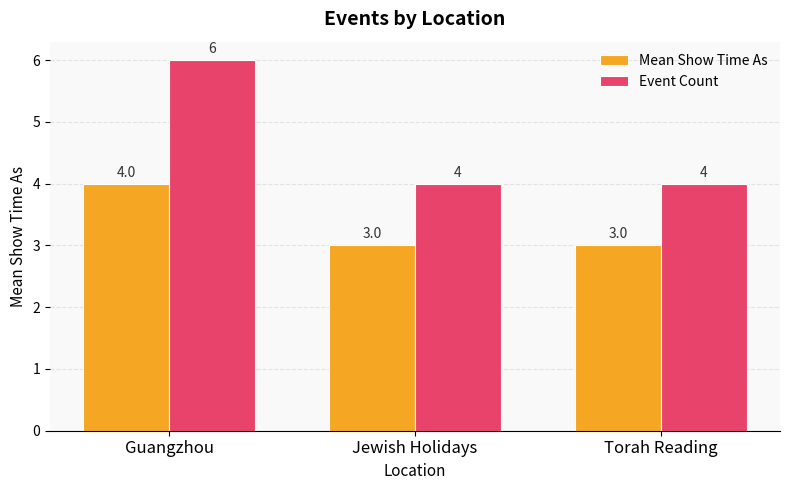

Rank the series at Jewish Holidays from lowest to highest value.

Mean Show Time As, Event Count